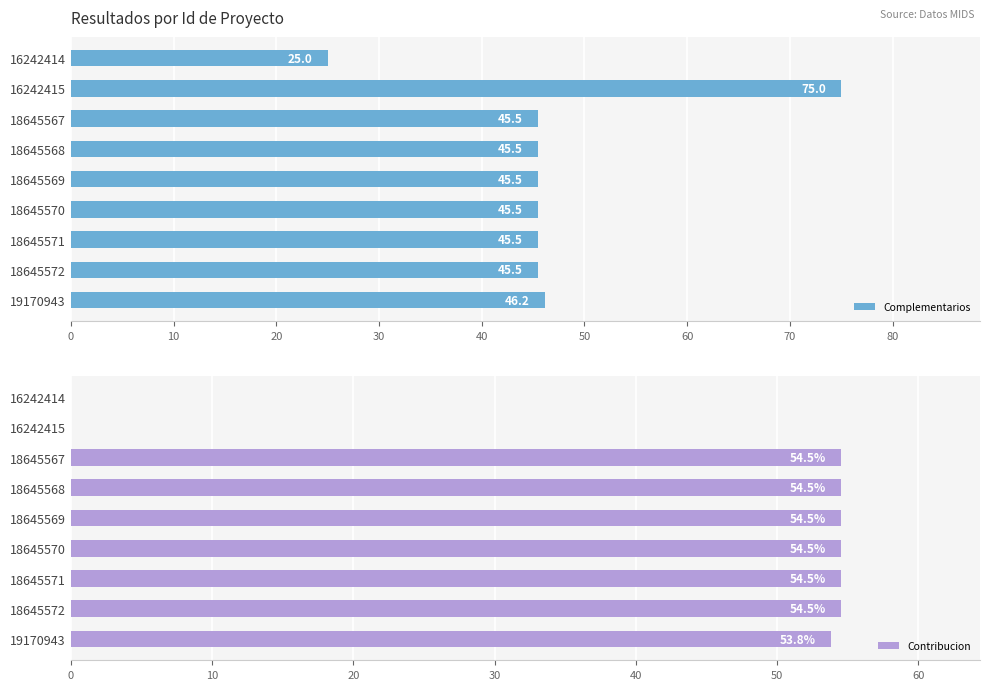

What is the lowest value of the Porcentaje de proyectos complementarios series?

25.0